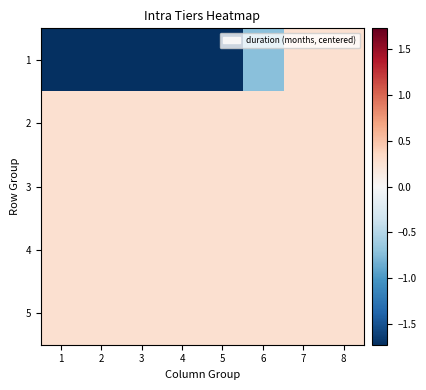

How many series are shown in this chart?

5